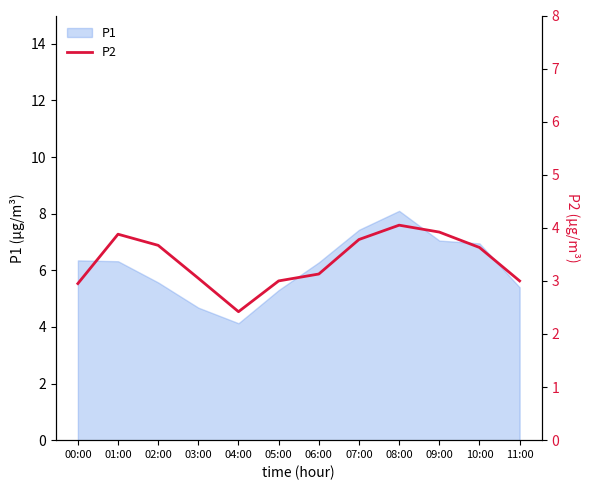

What position from the left is 03:00?

4